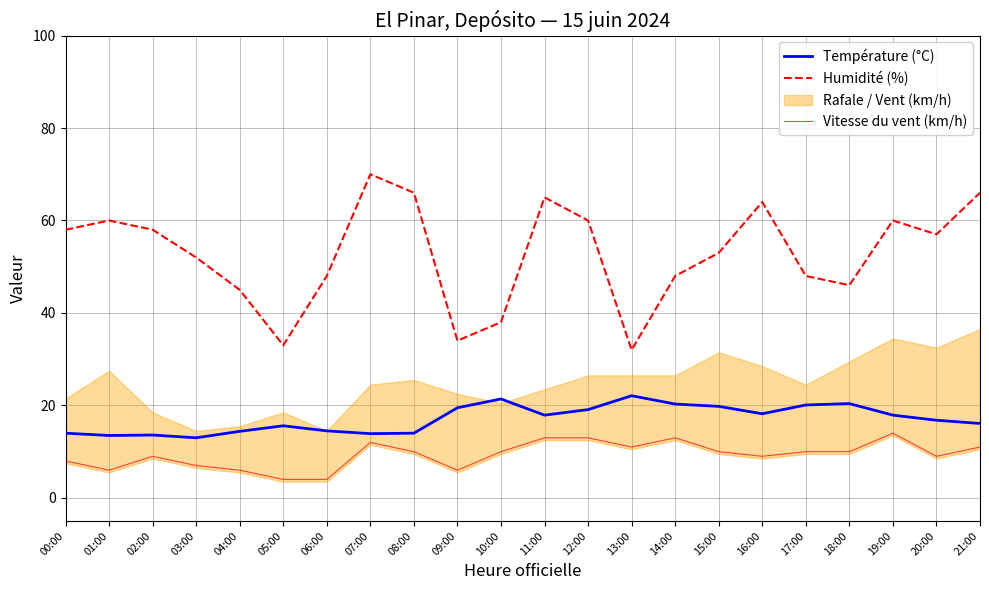

The Température (°C) series shows 13.0 at 03:00. True or false?

True